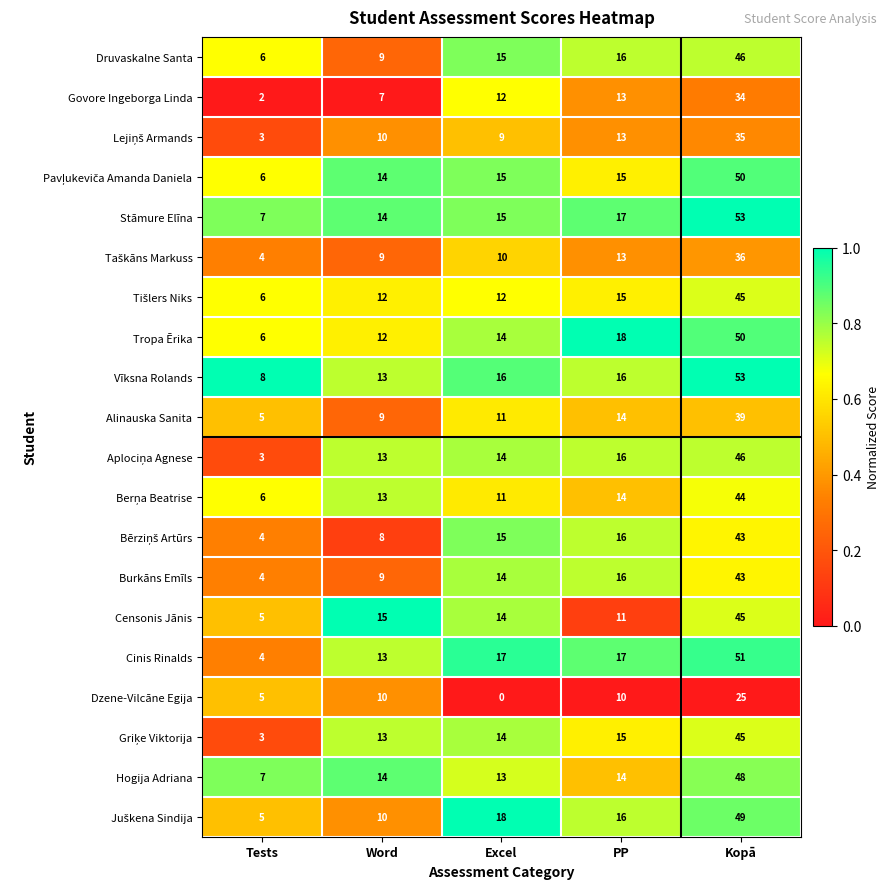

True or false: Druvaskalne Santa has a value of 16 at PP.

True